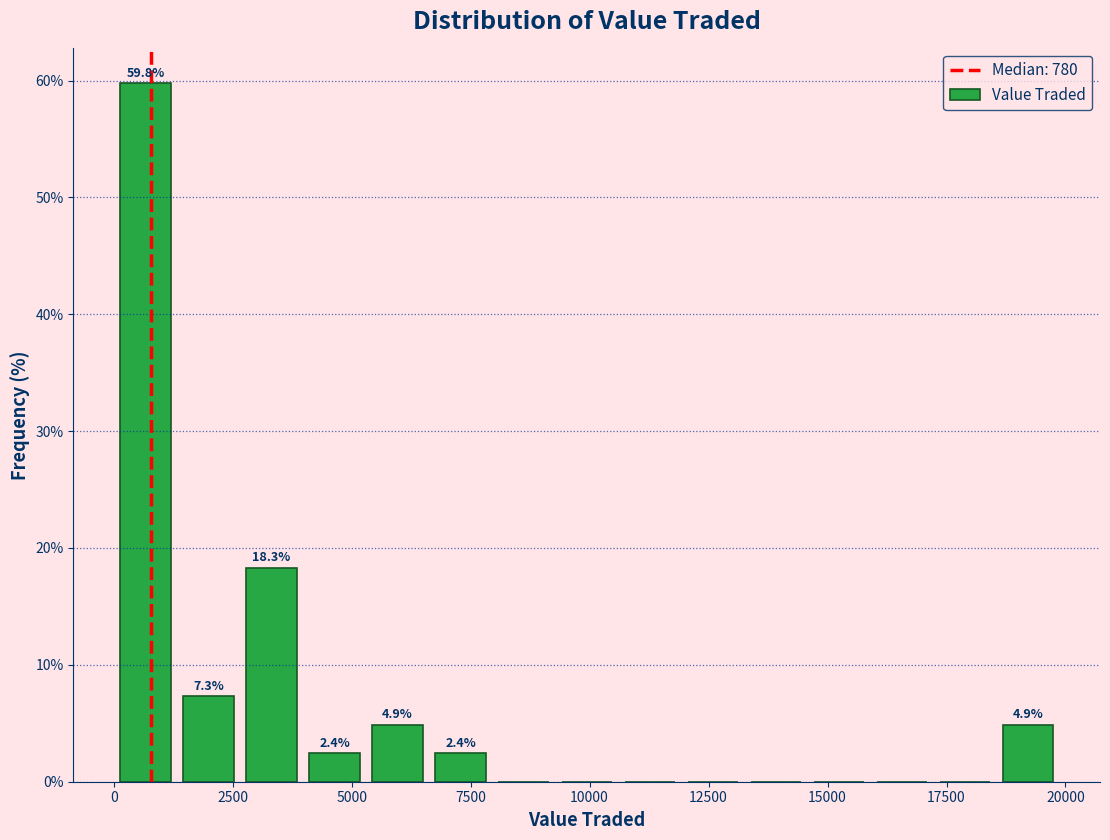

Around what value on the x-axis is the tallest bar? Give the approximate position of its centre, as read against the axis.

500